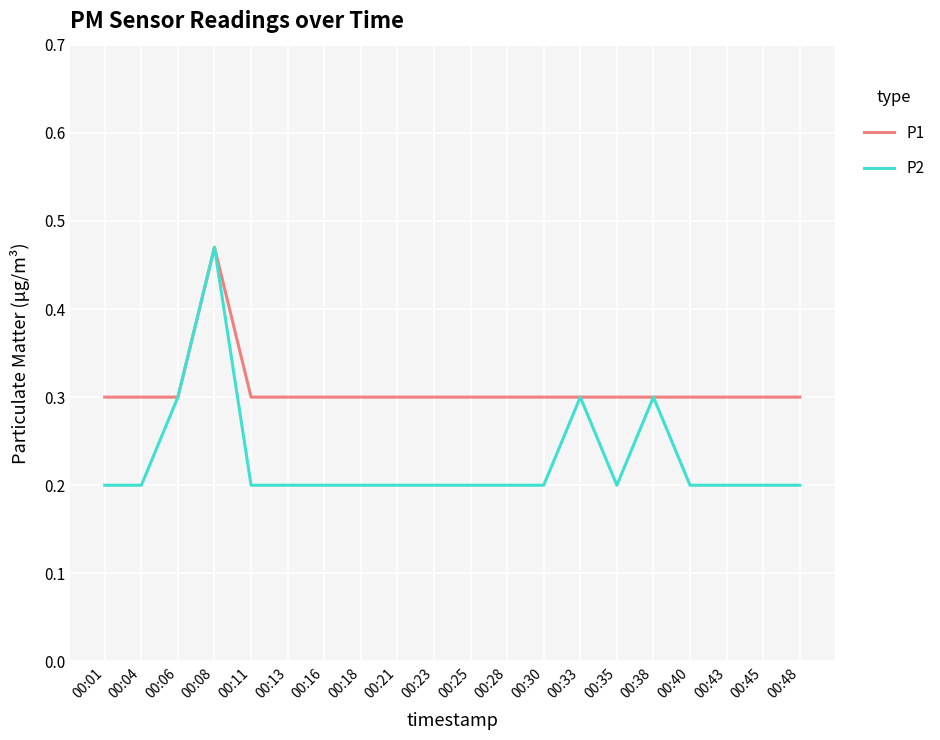

Is the value of P1 at 00:28 greater than the value of P2 at 00:04?

Yes